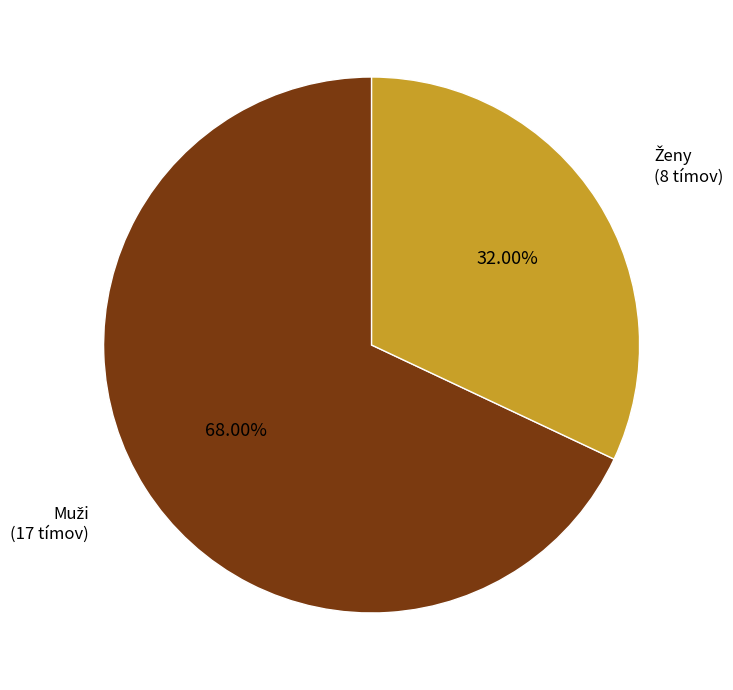

Is there any slice that represents more than half of the pie?

Yes